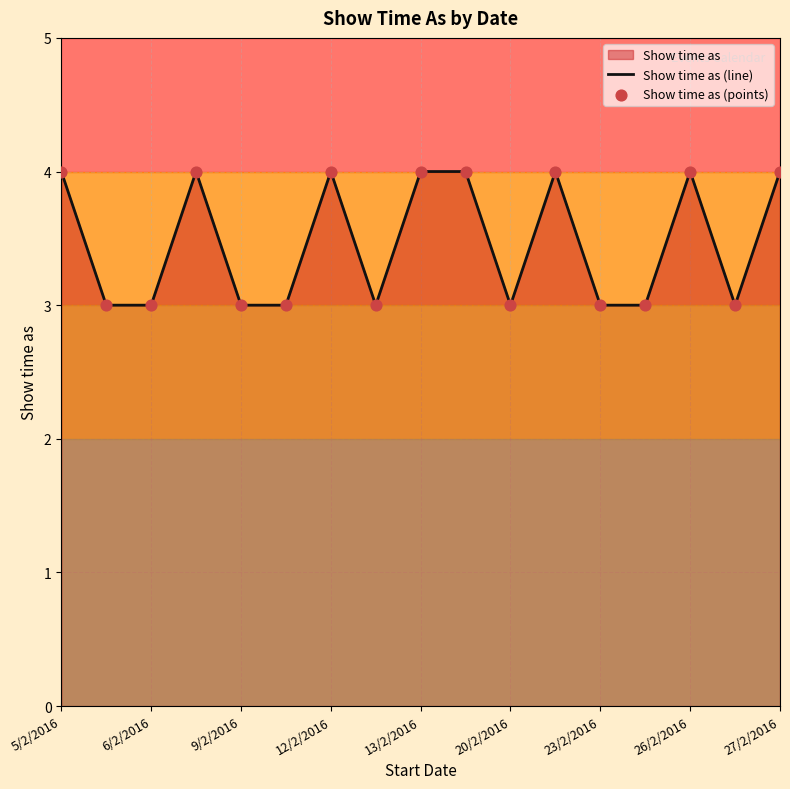

At how many categories does at least one series exceed 3?

8